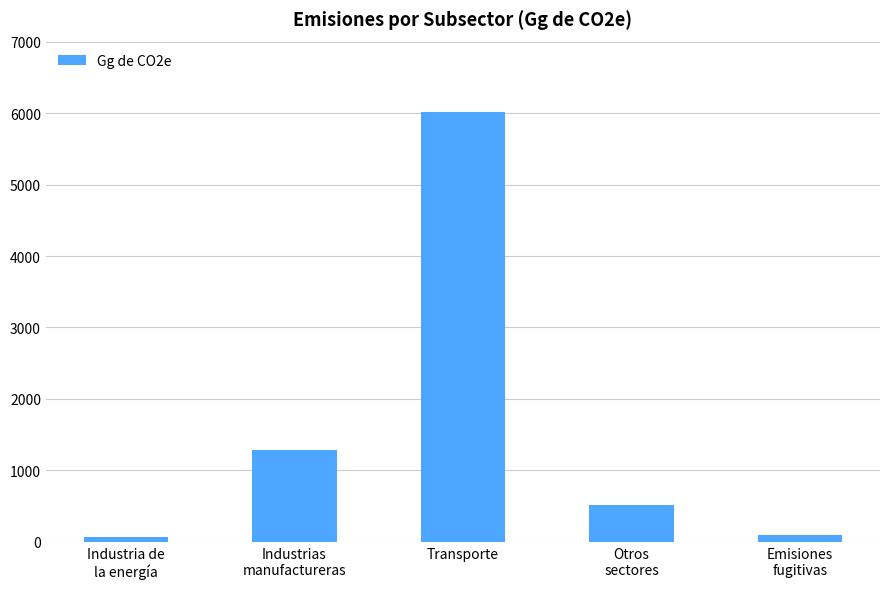

What is the smallest value displayed?

64.4